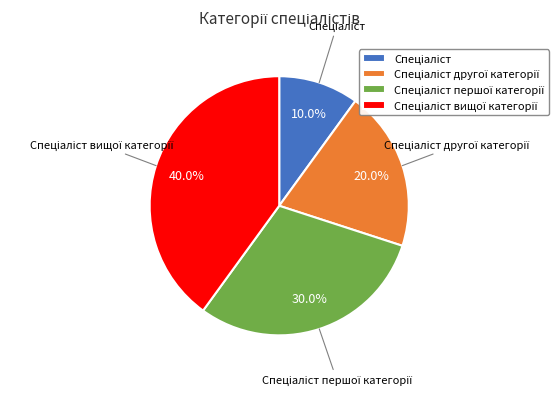

Is there a majority slice in this chart?

No